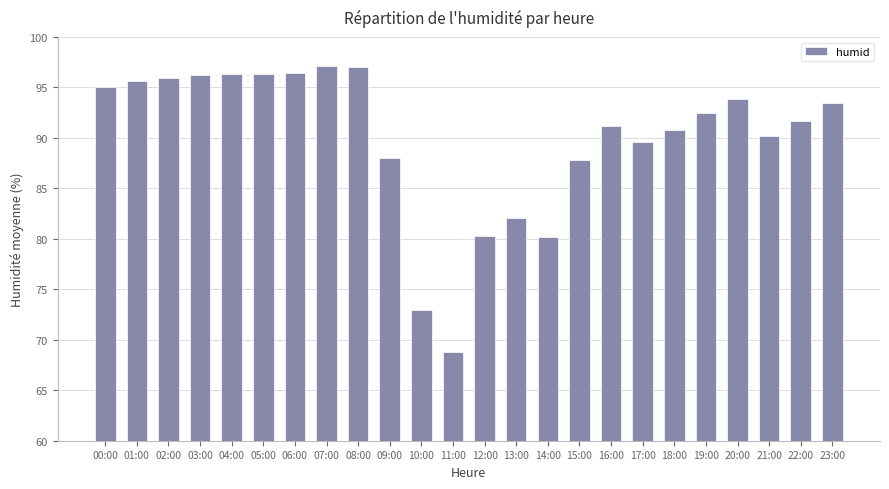

Which category has the lowest value across all series?

11:00